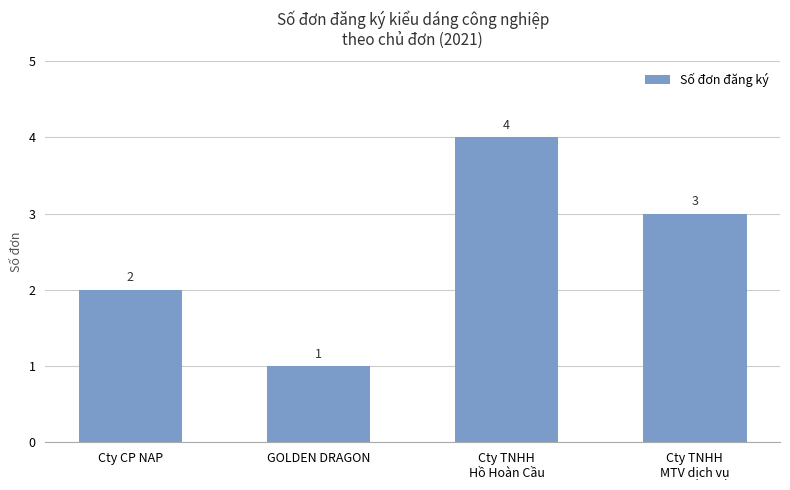

List the labels in order of value, smallest first.

GOLDEN DRAGON, Cty CP NAP, Cty TNHH
MTV dịch vụ, Cty TNHH
Hồ Hoàn Cầu